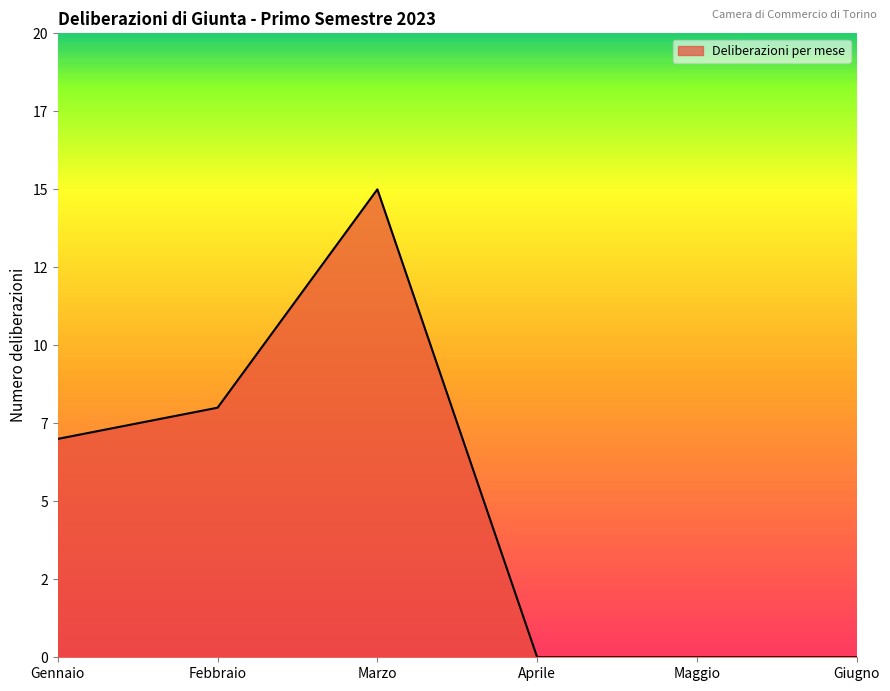

What is the change in value from Febbraio to Aprile?

-8